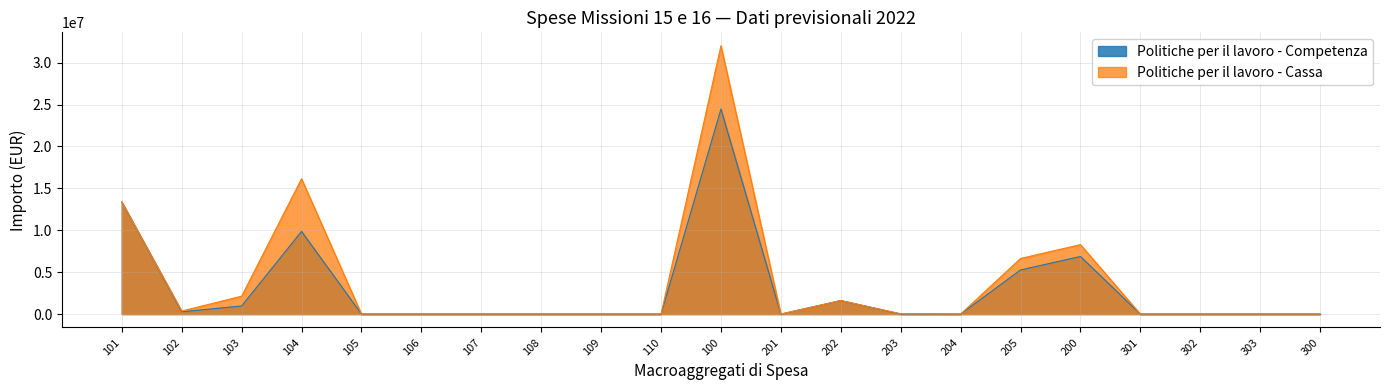

How many series are shown in this chart?

2